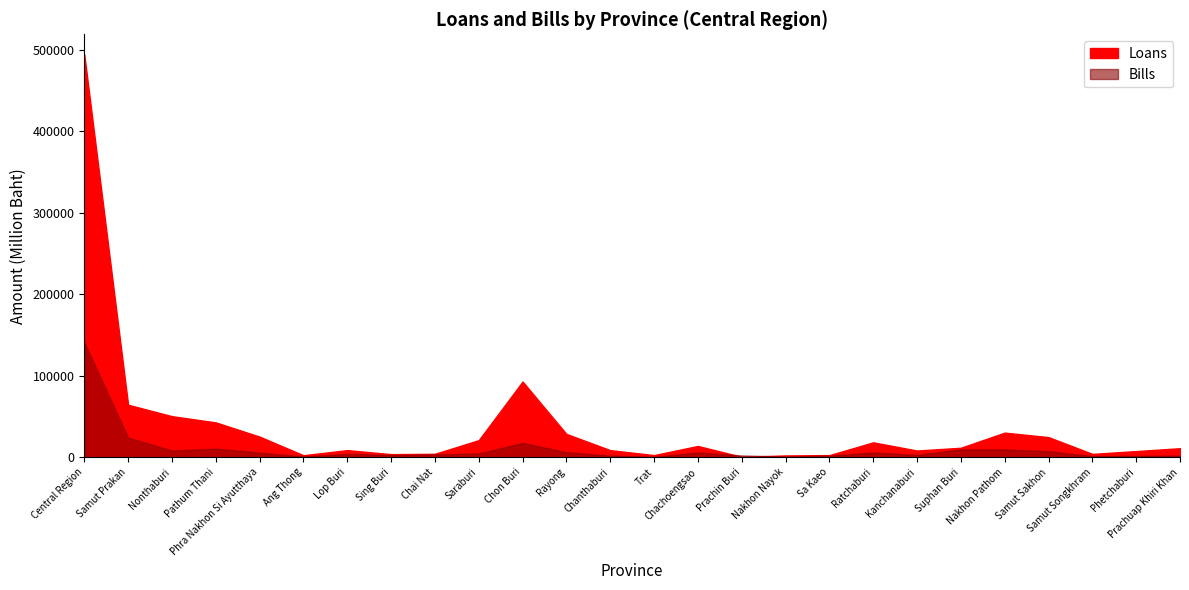

How many lines are shown in the chart?

2